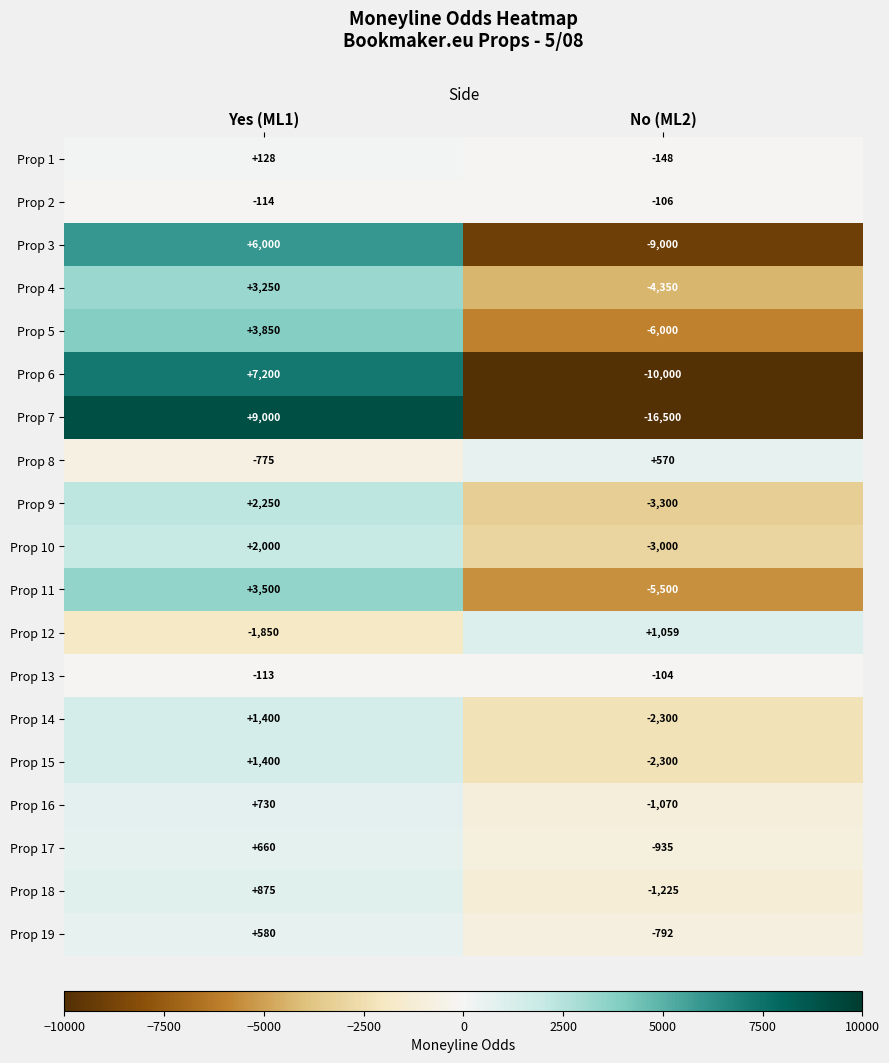

Which series has the largest range (max minus min)?

Prop 7